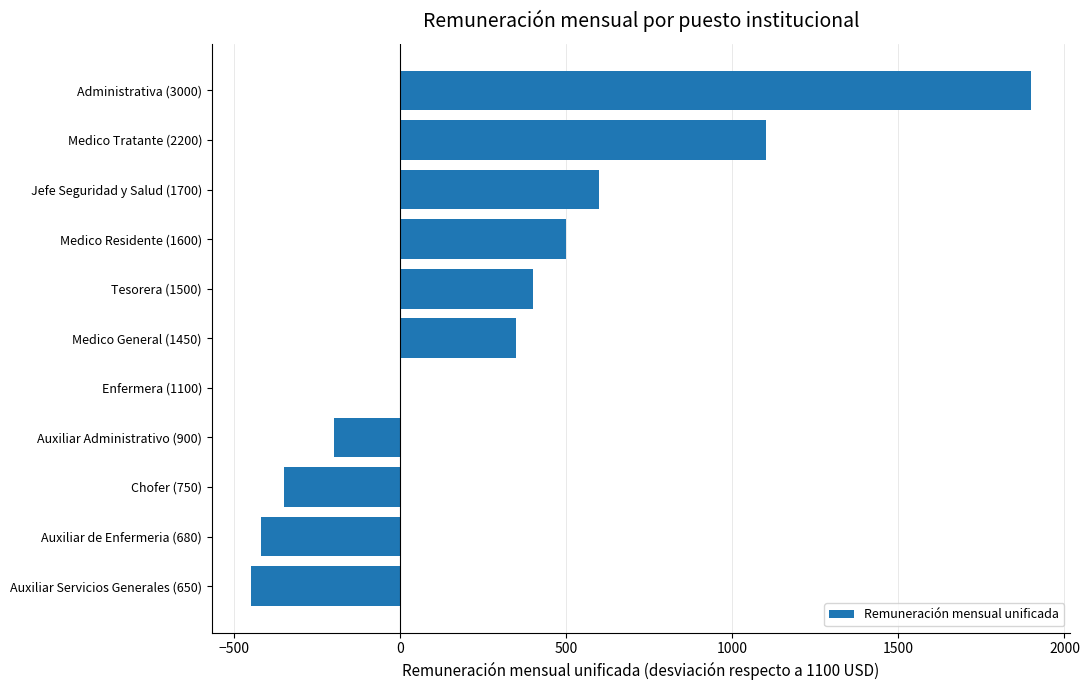

Which category has the highest value across all series?

Administrativa (3000)